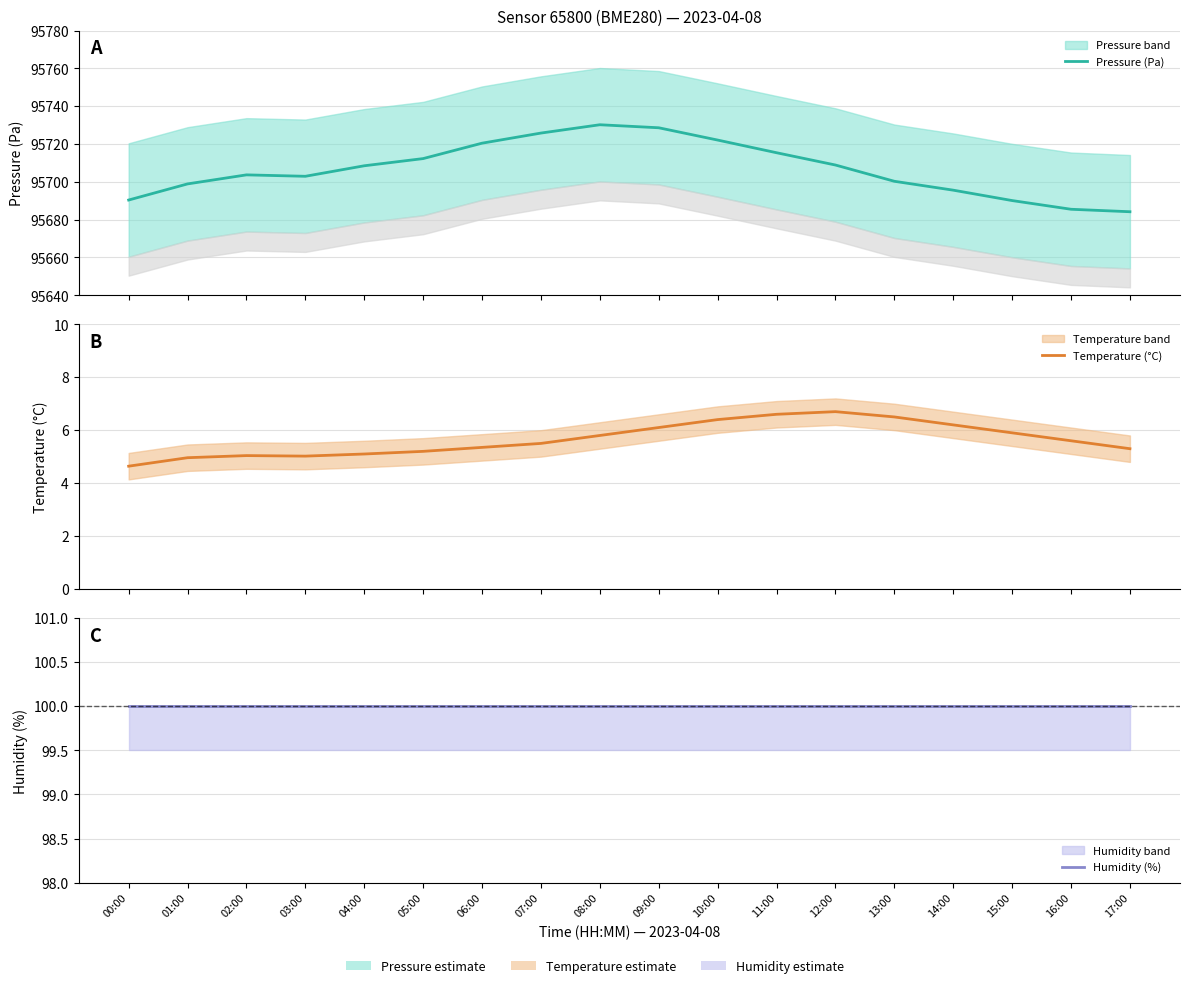

What position from the left is 12:00?

13